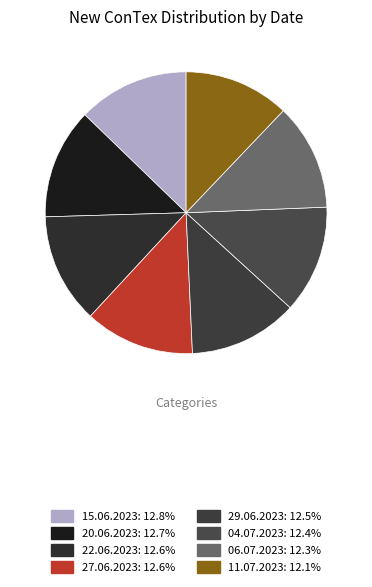

Is it true that 27.06.2023 is 7% of the pie?

False